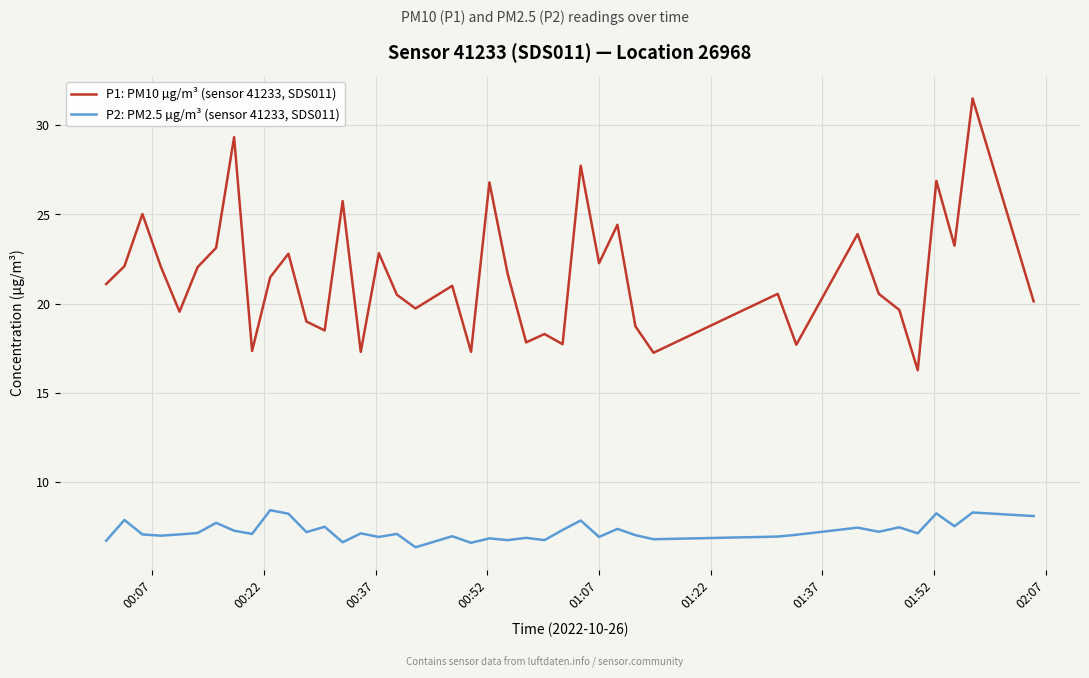

List the series in order of their overall mean, highest first.

P1: PM10 µg/m³ (sensor 41233, SDS011), P2: PM2.5 µg/m³ (sensor 41233, SDS011)